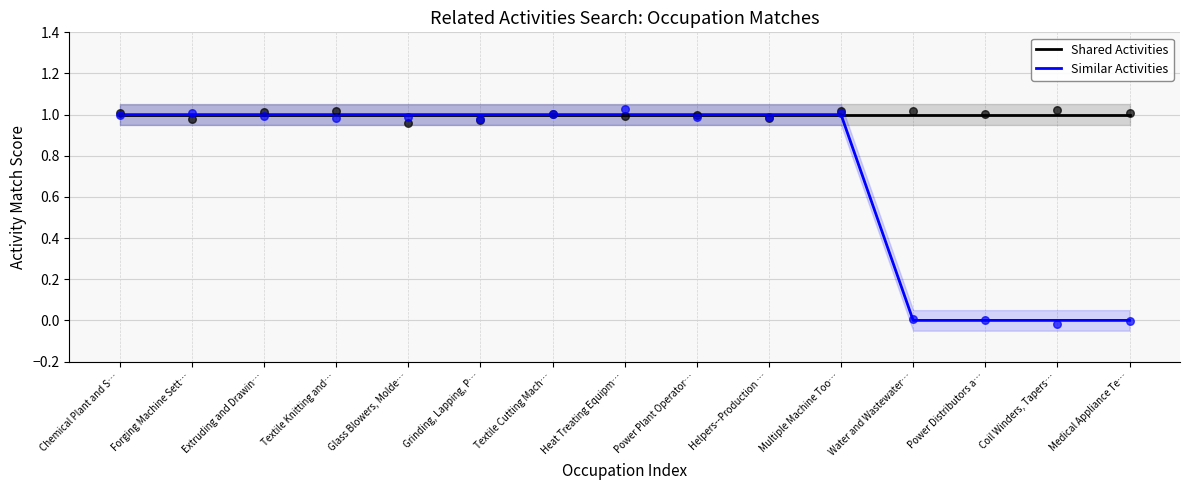

At which category is the sum across all series the highest?

Chemical Plant and S…